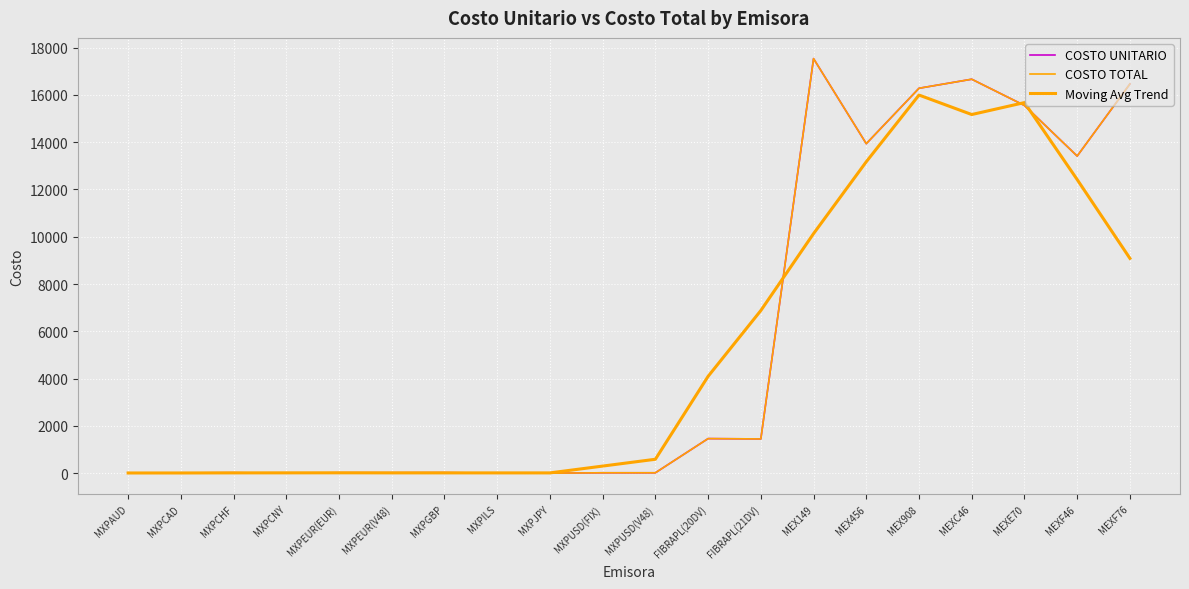

How many interior local valleys does the COSTO TOTAL series have?

6